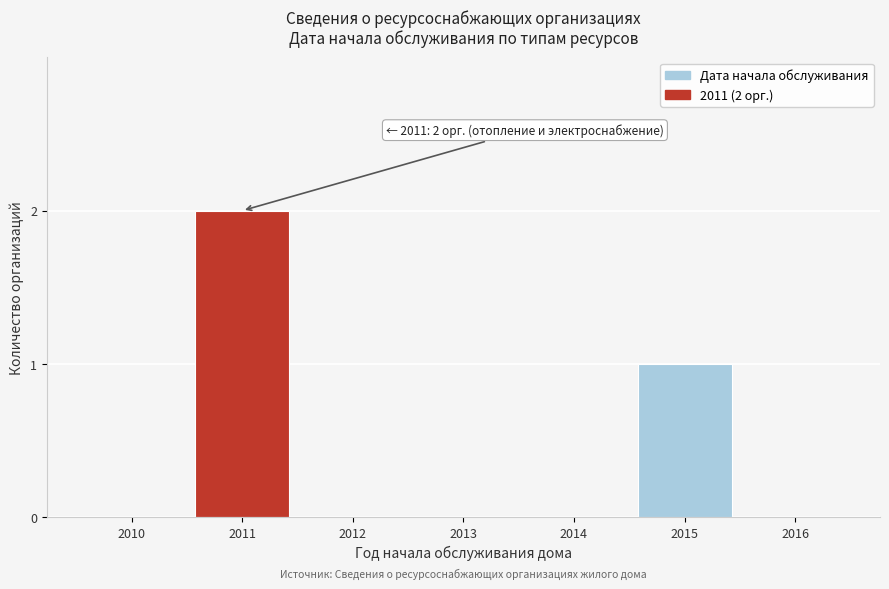

Reading left to right, extract all data points from this chart.

2010=0	2011=2	2012=0	2013=0	2014=0	2015=1	2016=0